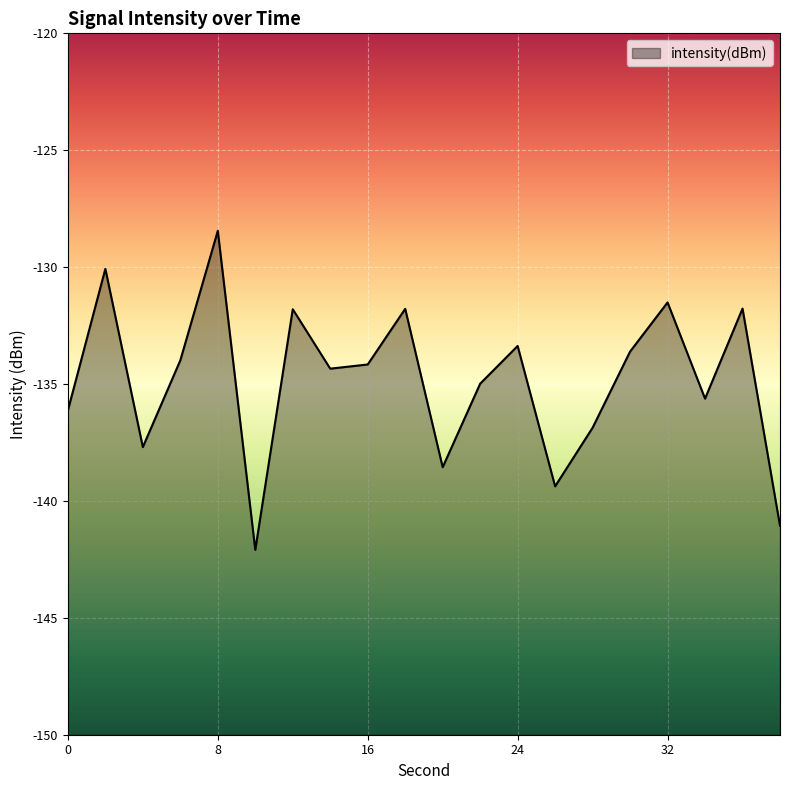

Rank the categories by value from highest to lowest.

8, 2, 32, 36, 18, 12, 24, 30, 6, 16, 14, 22, 34, 0, 28, 4, 20, 26, 38, 10